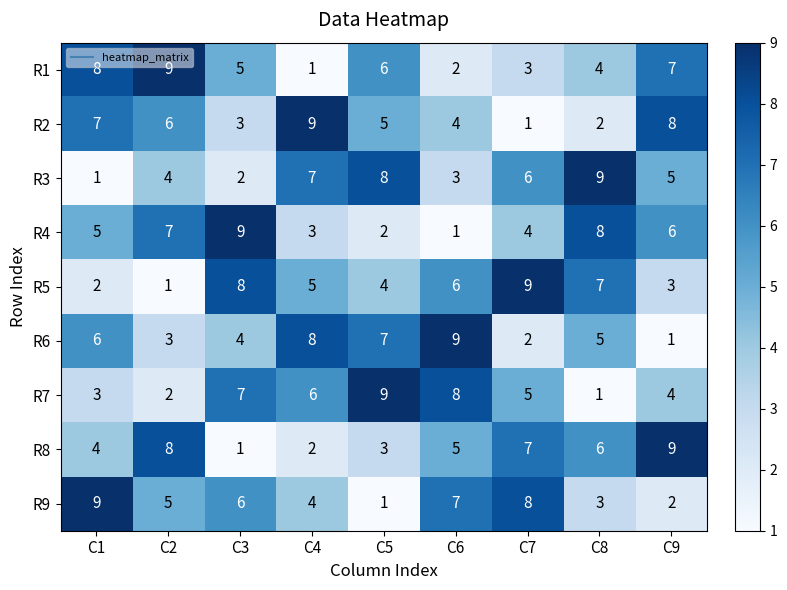

How many series are shown in this chart?

9